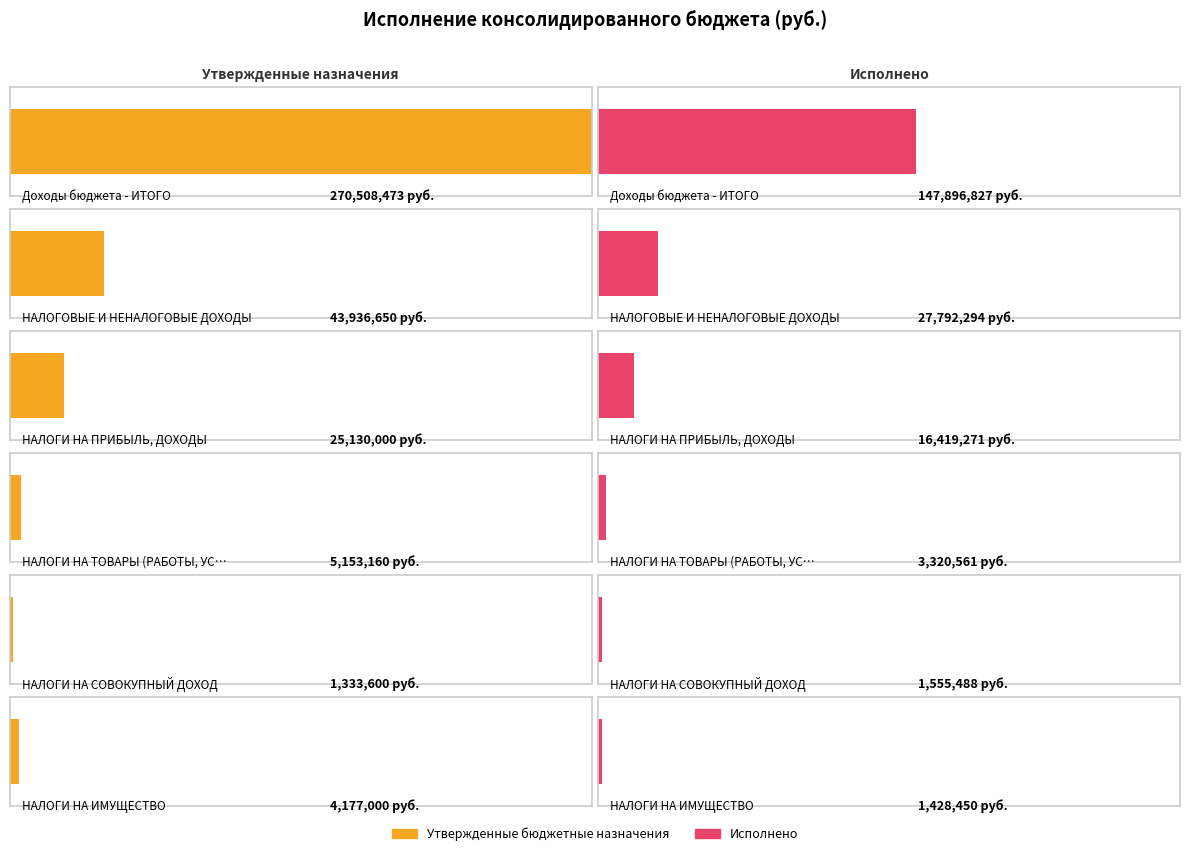

What is the average value of the Исполнено series?

33068815.2